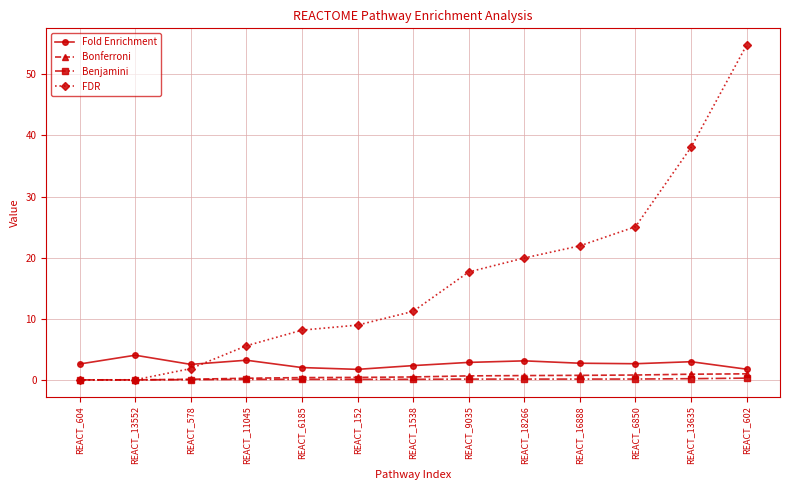

The FDR series shows 2.1 at REACT_152. True or false?

False